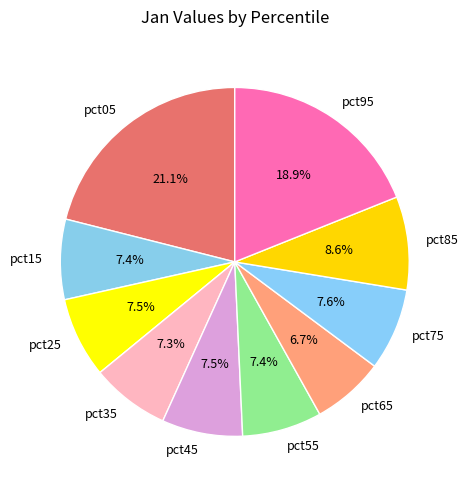

How much of the chart is everything except pct65?

93.3%